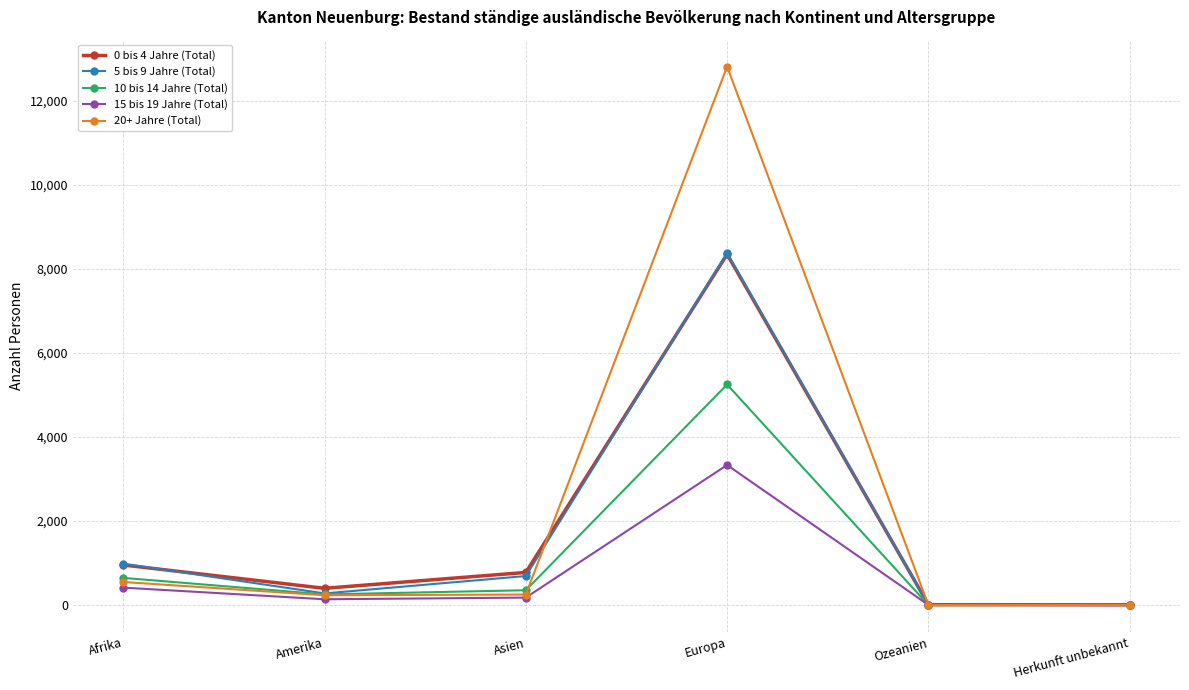

Where does the 20+ Jahre (Total) series first go above 251?

Afrika